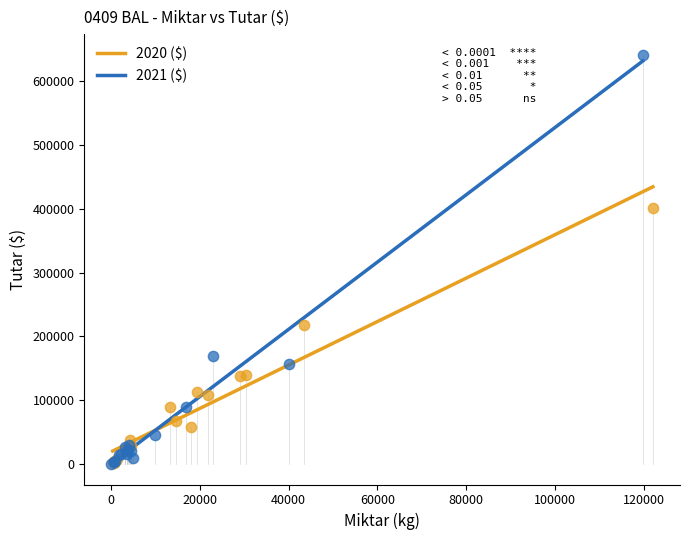

Which series contains the highest Y value?

2021 ($)